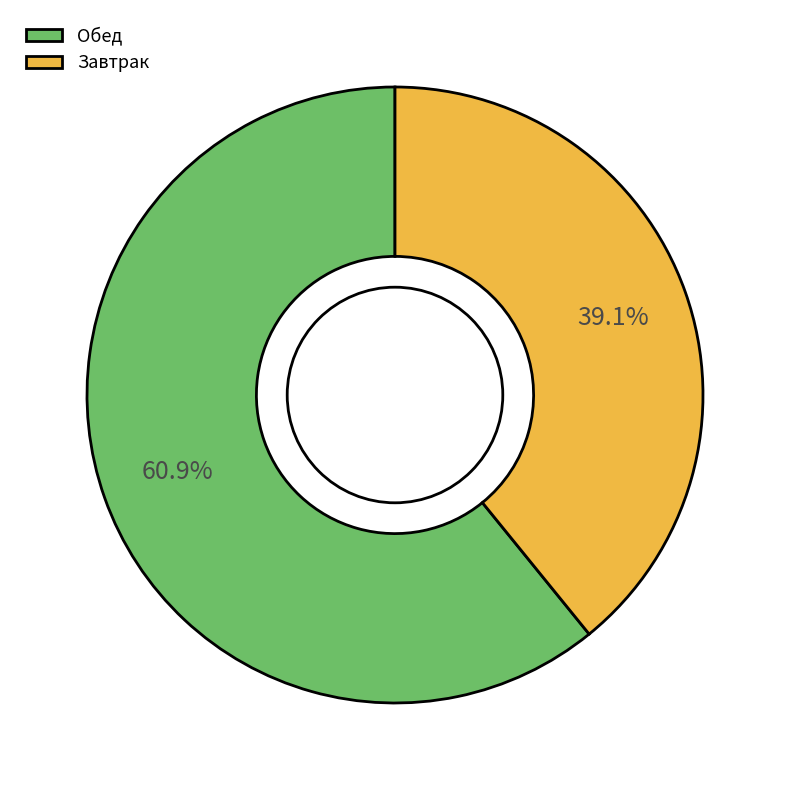

Is the sum of Обед and Завтрак greater than half?

Yes